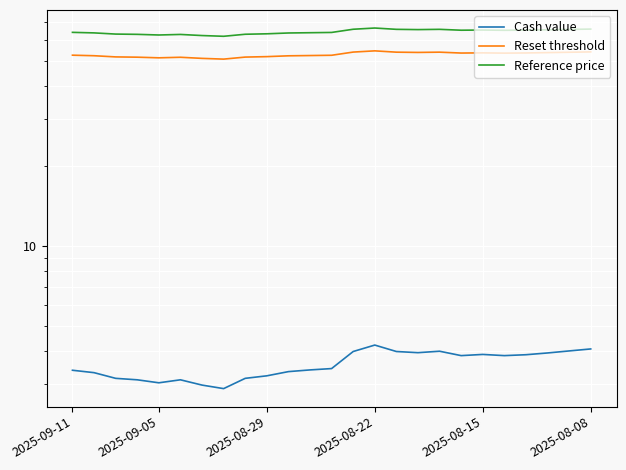

Is the value of Reset threshold at 2025-09-11 greater than the value of Reference price at 18?

No